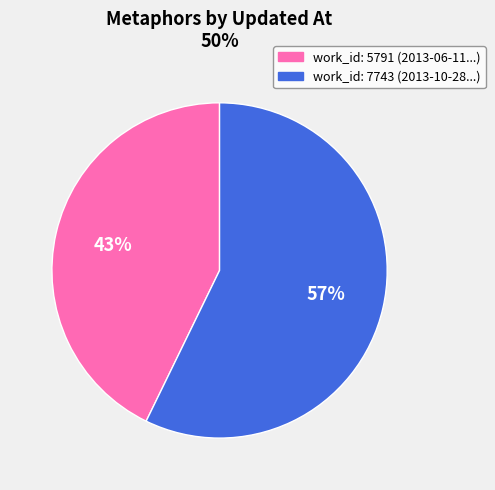

How many segments does this pie chart have?

2